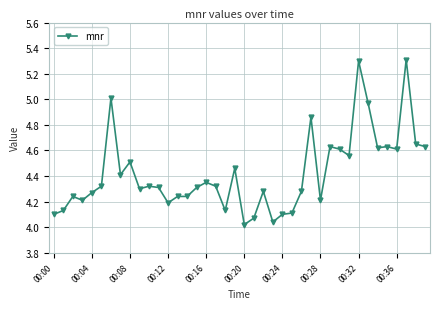

What is the sum of all values?

176.9